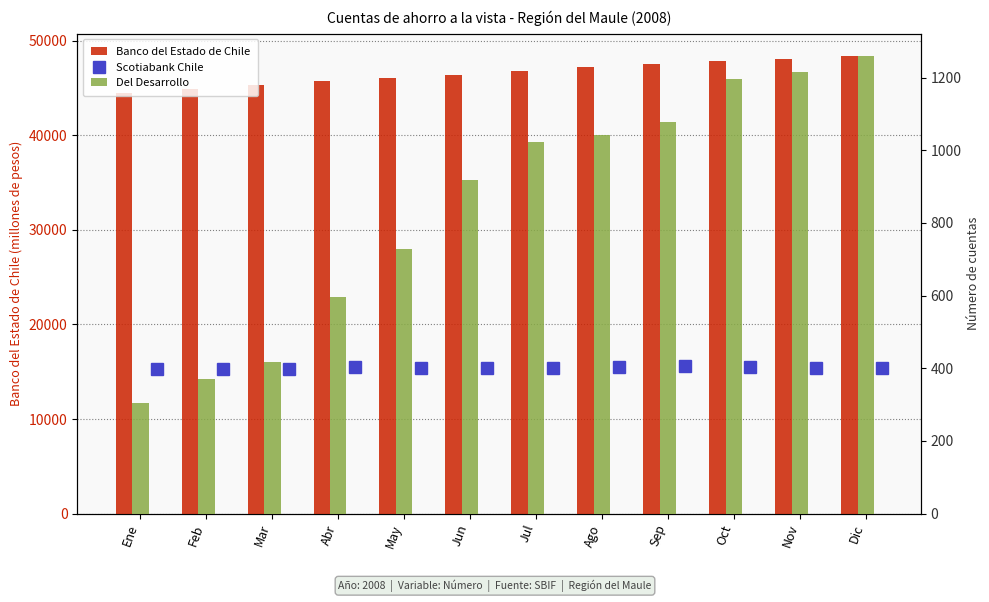

At how many categories does at least one series exceed 13431?

12